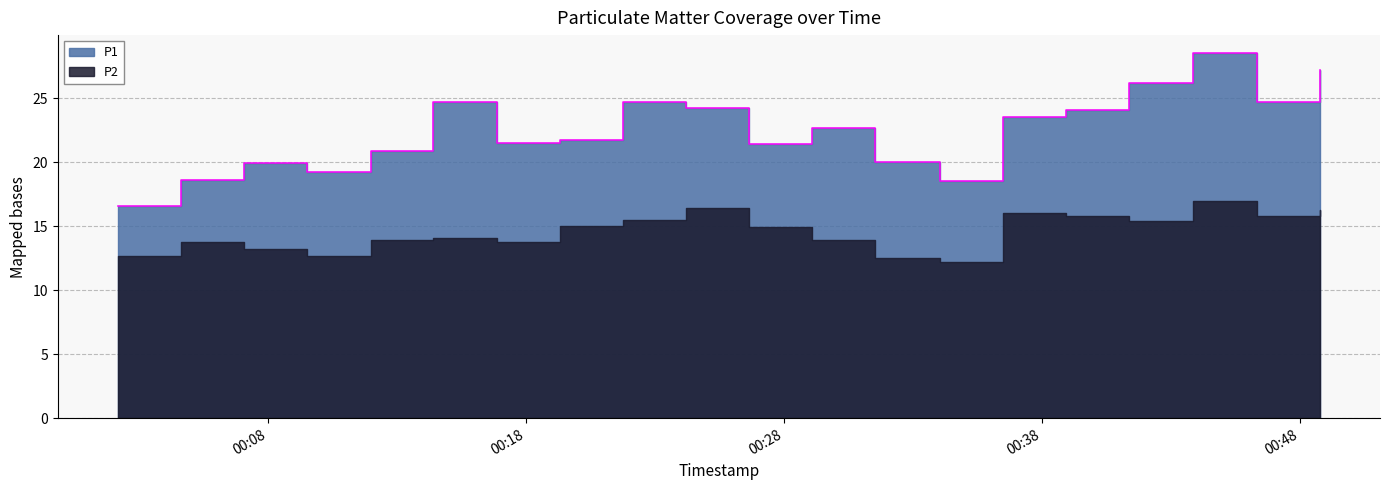

List the labels in order of value, smallest first.

2023-06-19T00:02:11, 2023-06-19T00:34:03, 2023-06-19T00:04:37, 2023-06-19T00:09:31, 2023-06-19T00:07:04, 2023-06-19T00:31:33, 2023-06-19T00:11:59, 2023-06-19T00:26:39, 2023-06-19T00:16:52, 2023-06-19T00:19:19, 2023-06-19T00:29:06, 2023-06-19T00:36:30, 2023-06-19T00:38:56, 2023-06-19T00:24:12, 2023-06-19T00:14:25, 2023-06-19T00:21:45, 2023-06-19T00:46:20, 2023-06-19T00:41:23, 2023-06-19T00:48:47, 2023-06-19T00:43:52